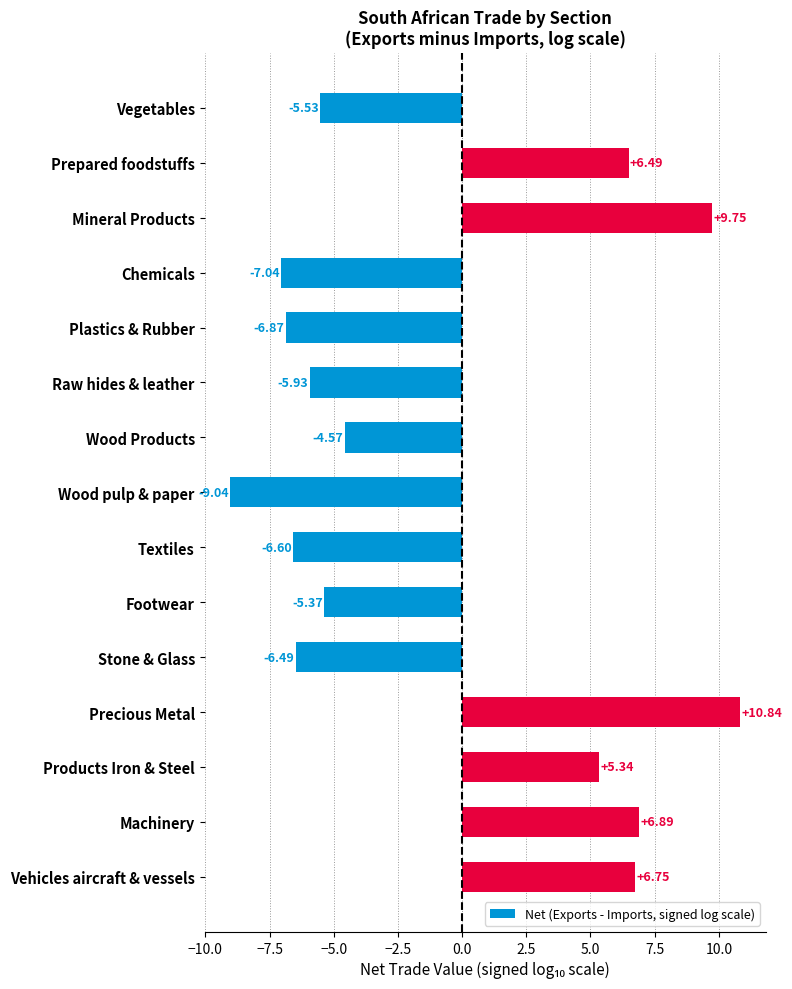

How many categories are shown in the chart?

15